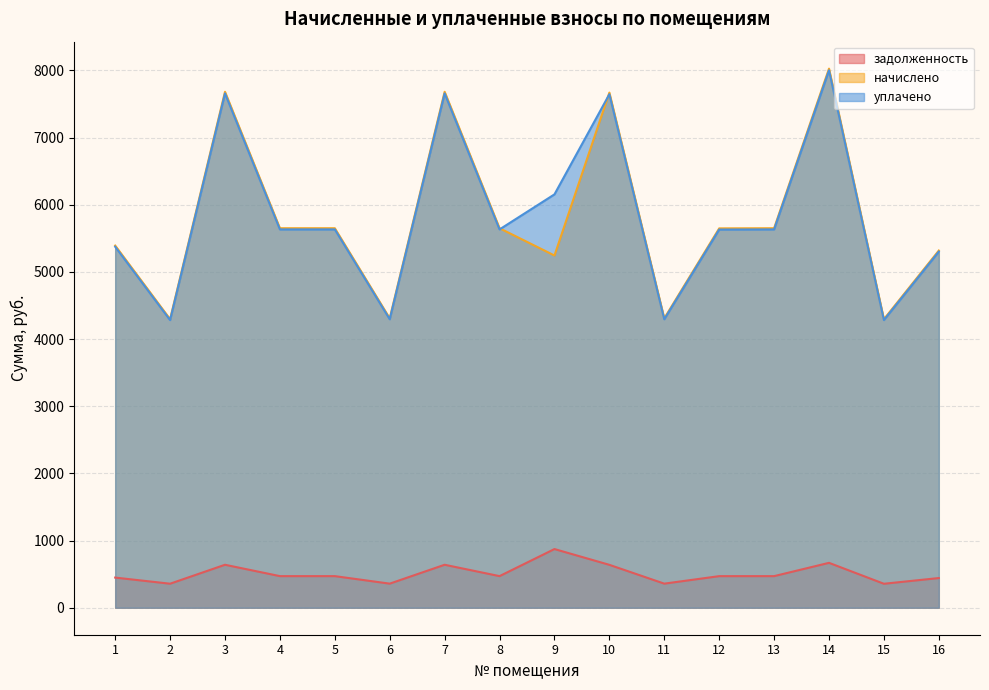

What are all the series names shown in the legend?

задолженность, начислено, уплачено